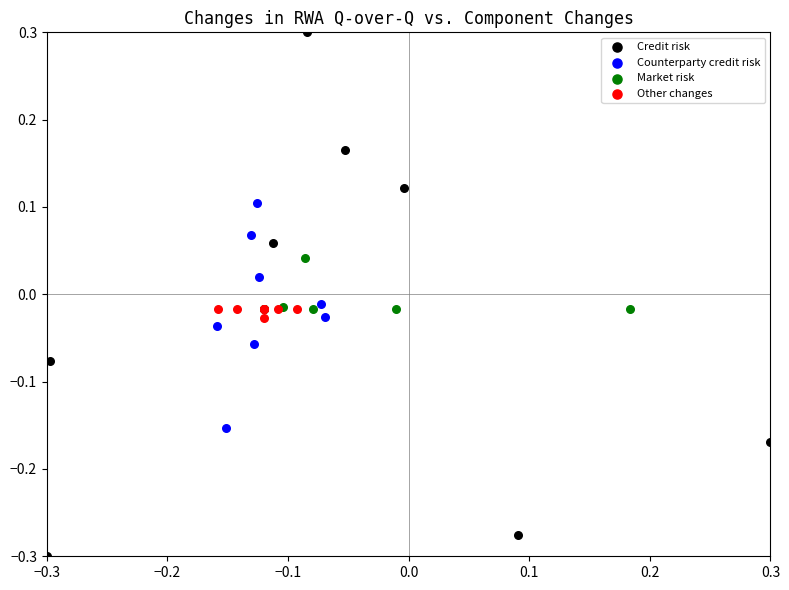

Which series has the widest spread of Y values?

Credit risk